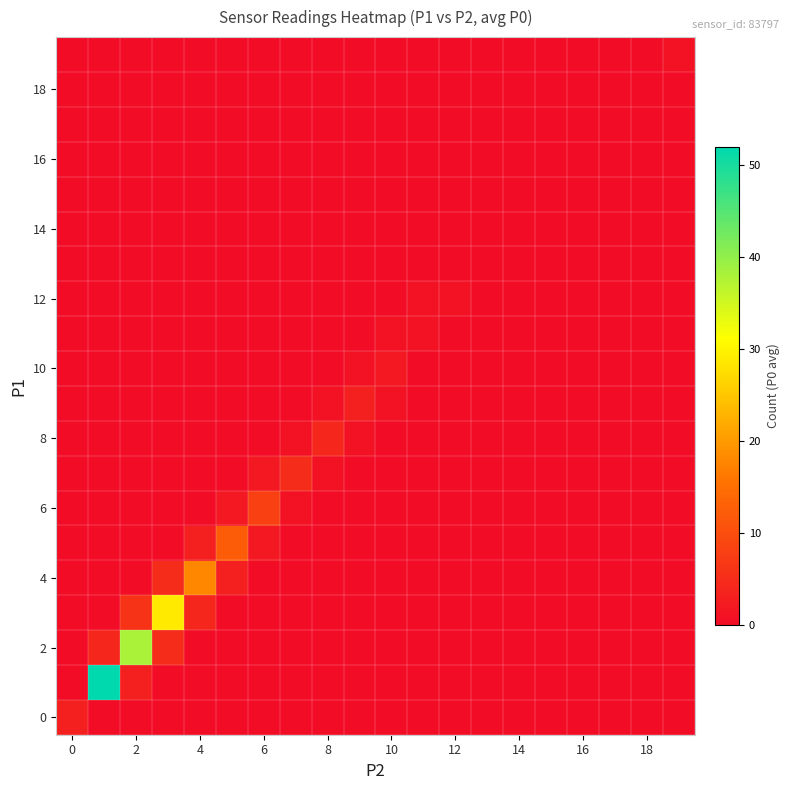

At how many categories does at least one series exceed 0?

14